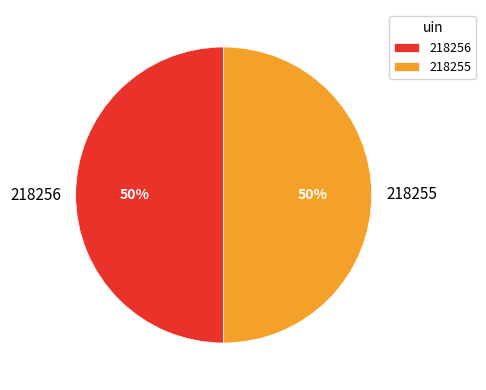

Is the sum of 218255 and 218256 greater than half?

Yes